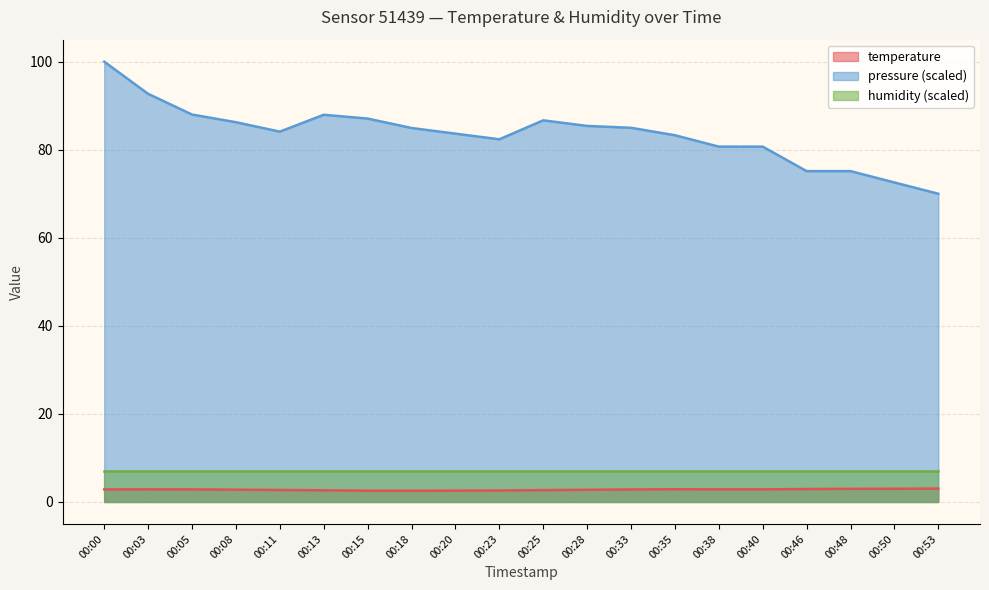

How many interior local valleys does the temperature series have?

1